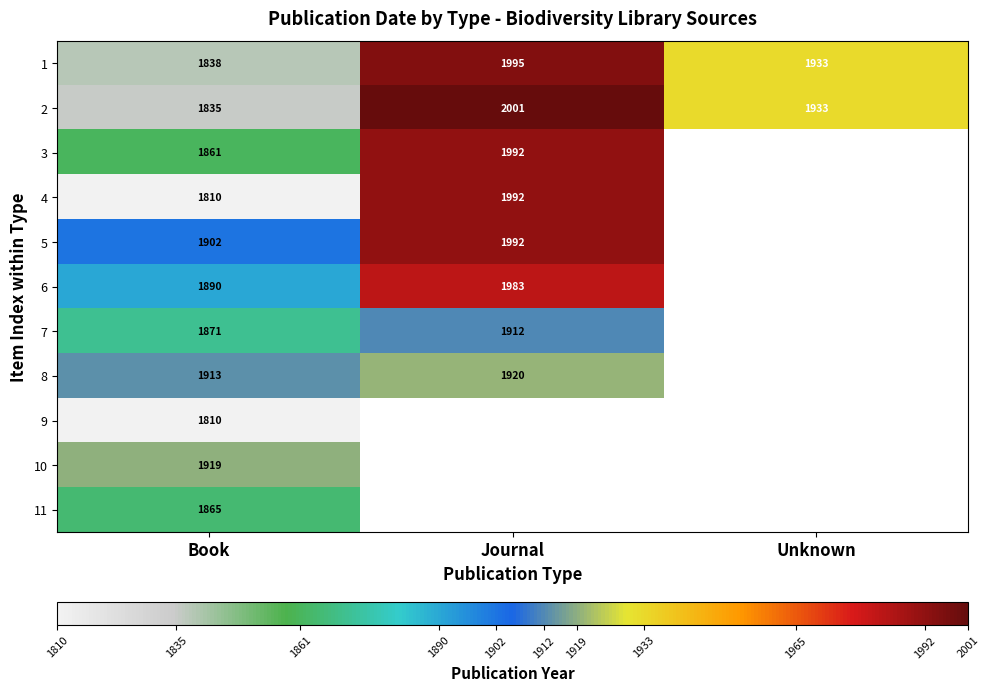

The value of 5 at Journal is 1320. True or false?

False